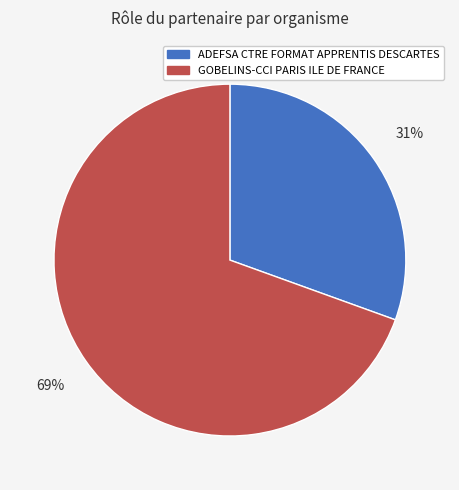

Combined, do ADEFSA CTRE FORMAT APPRENTIS DESCARTES and GOBELINS-CCI PARIS ILE DE FRANCE account for over 50%?

Yes